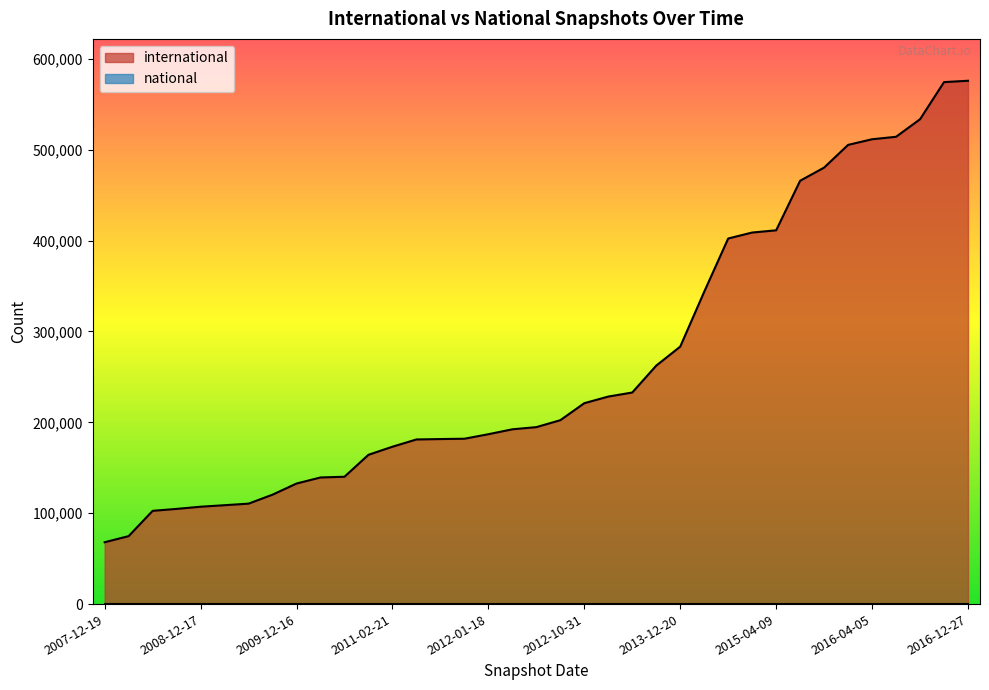

Does the chart have visible grid lines?

No